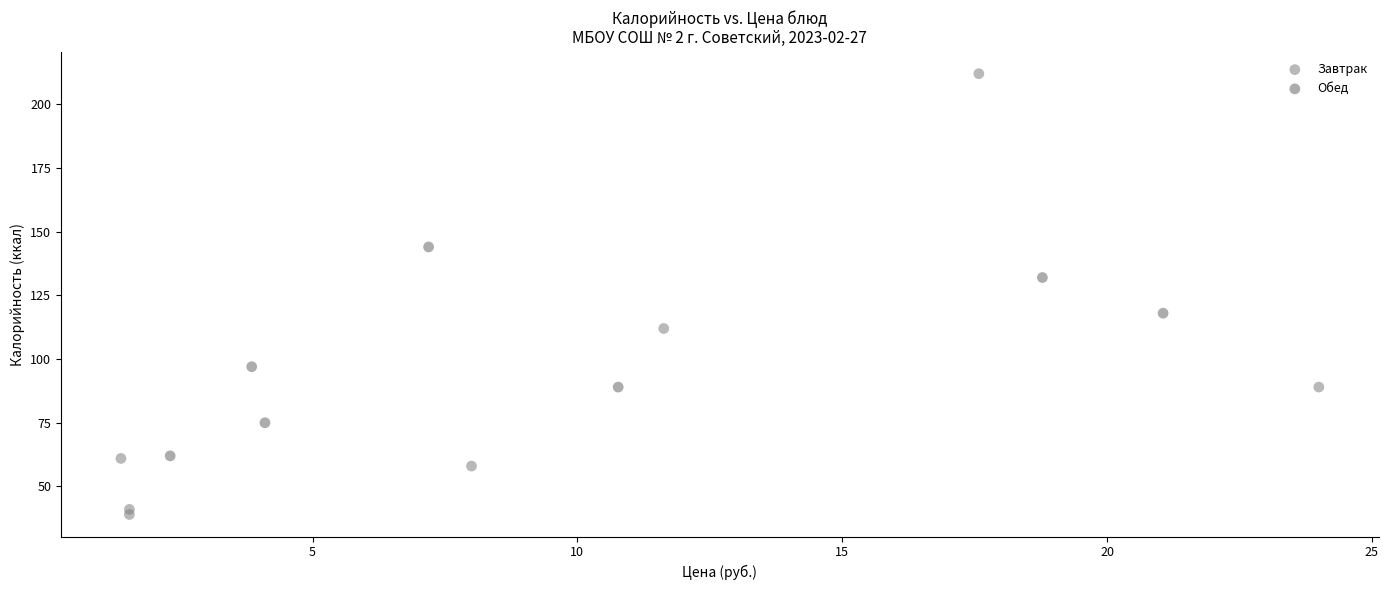

Which series has the largest Y range (max minus min)?

Завтрак